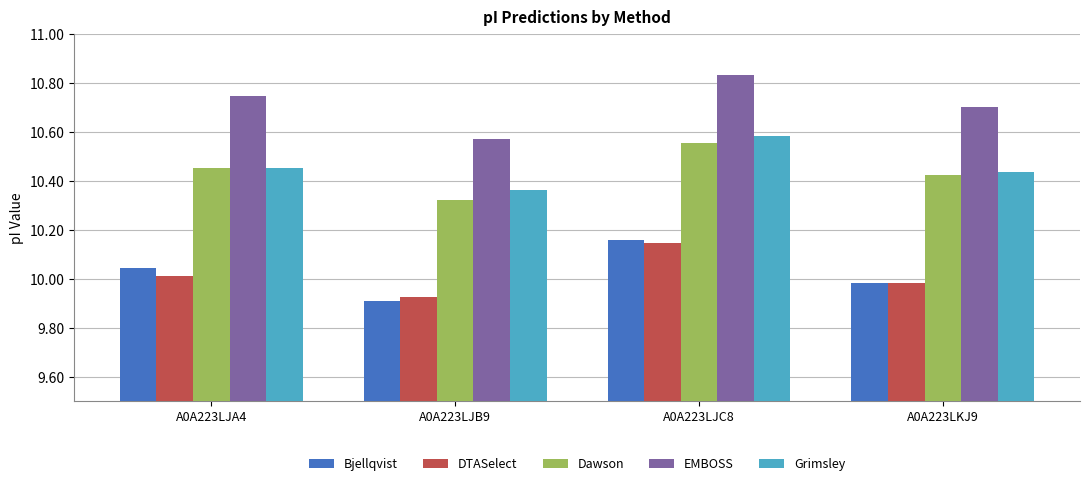

Between A0A223LJA4 and A0A223LJB9, which series saw the biggest shift?

EMBOSS